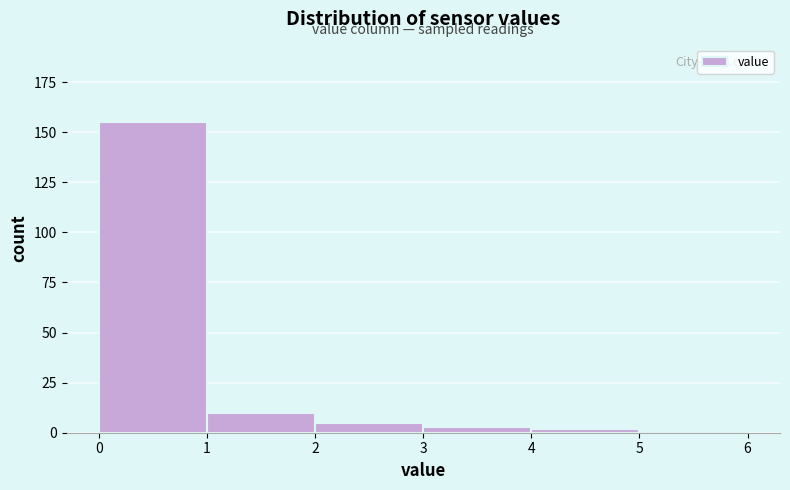

Reading left to right, transcribe this chart: for each bar, give the range it covers on the x-axis and its height. The values are not printed on the chart, so give them approximately, as read against the axis.

0 to 1: 155
1 to 2: 10
2 to 3: 5
3 to 4: under 5
4 to 5: under 5
5 to 6: under 5